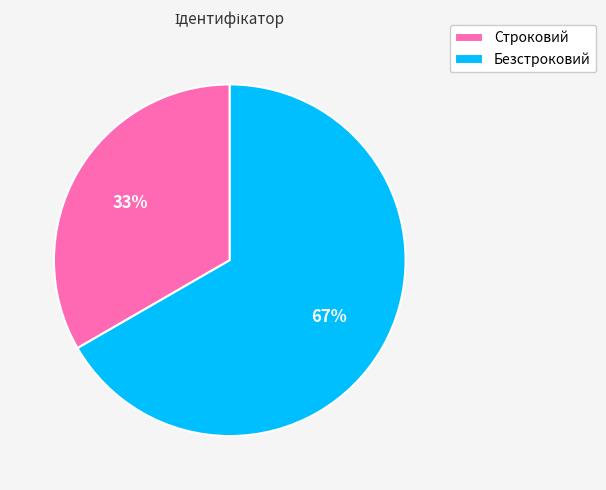

True or false: Строковий accounts for 33% of the total.

True